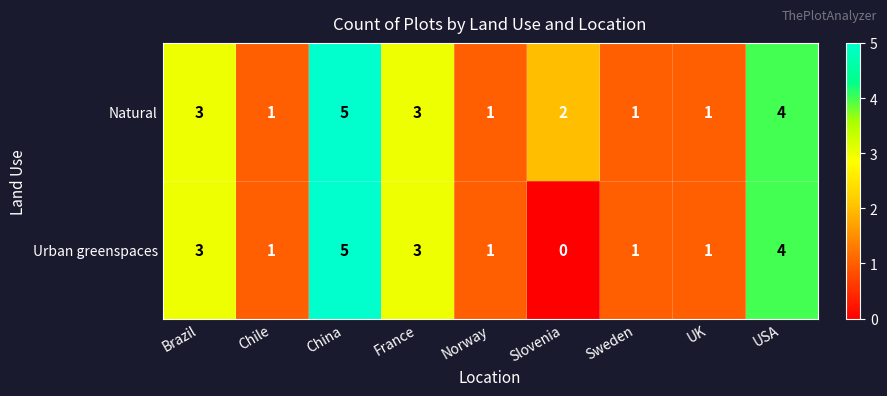

Which series has the widest spread of values?

Urban greenspaces